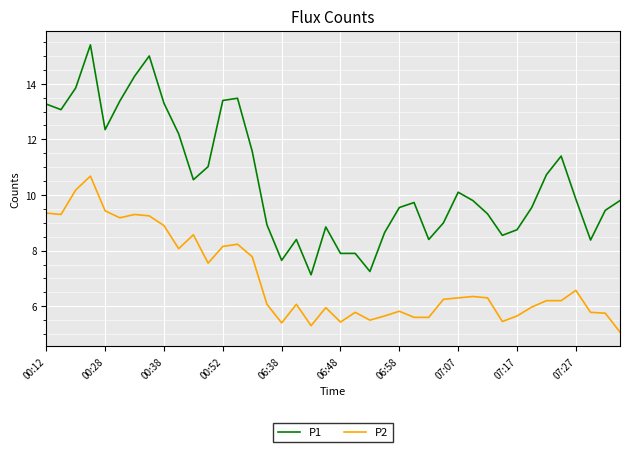

True or false: P2 and P1 cross at least once.

False